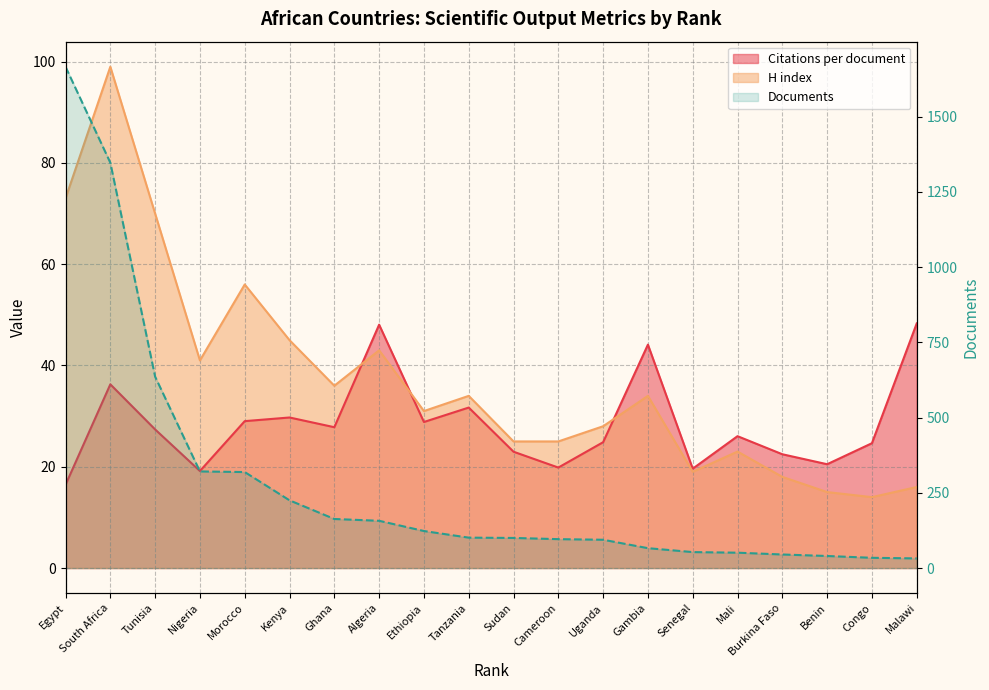

At Ethiopia, list the series in order from smallest to largest.

Citations per document, H index, Documents